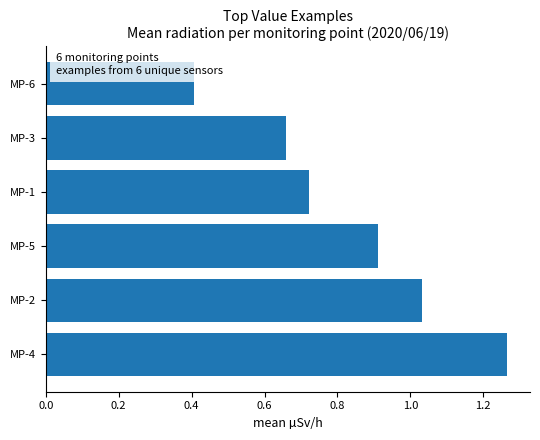

How many categories are shown in the chart?

6